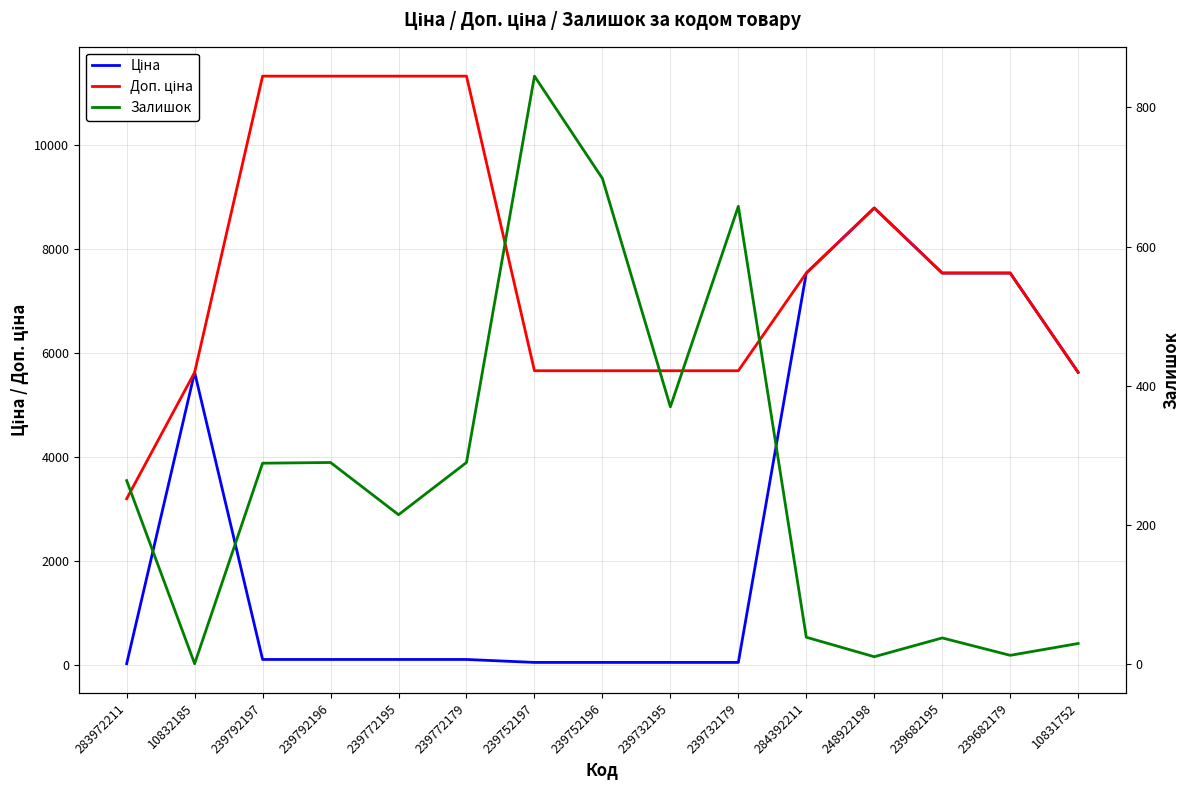

True or false: Доп. ціна and Залишок cross at least once.

False